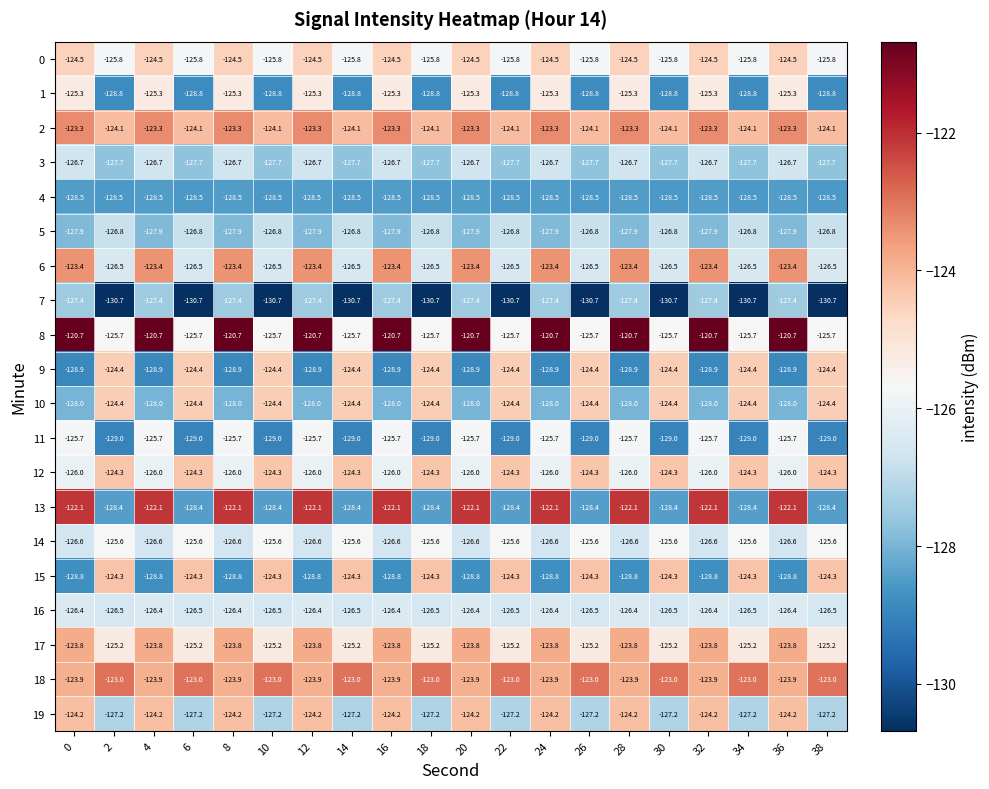

True or false: 6 has a value of -126.5 at 38.

True